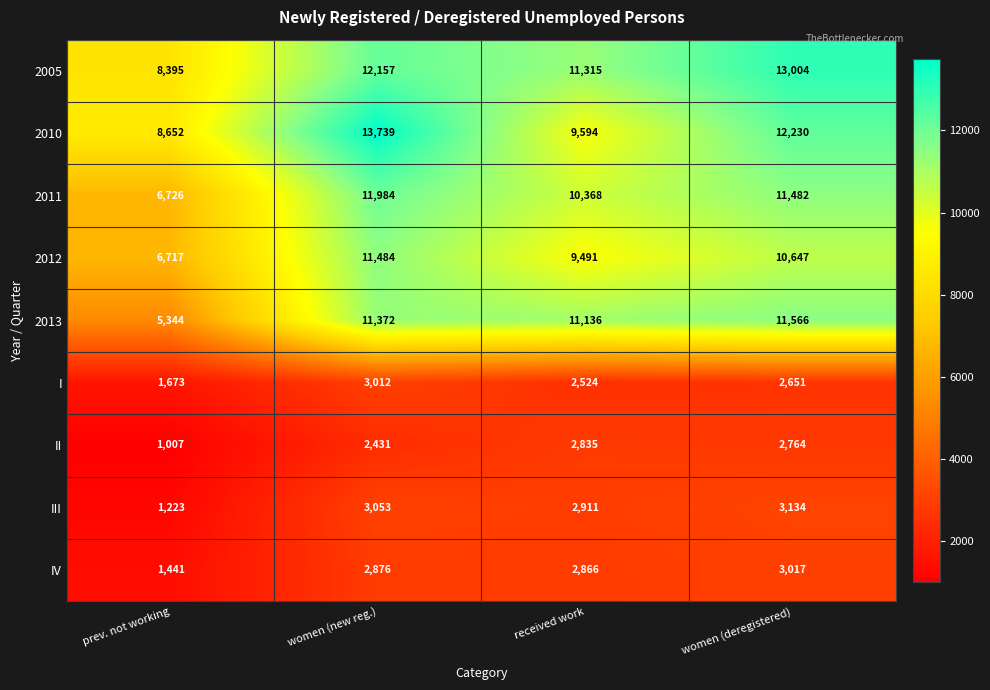

Which category has the lowest value in the 2005 series?

prev. not working